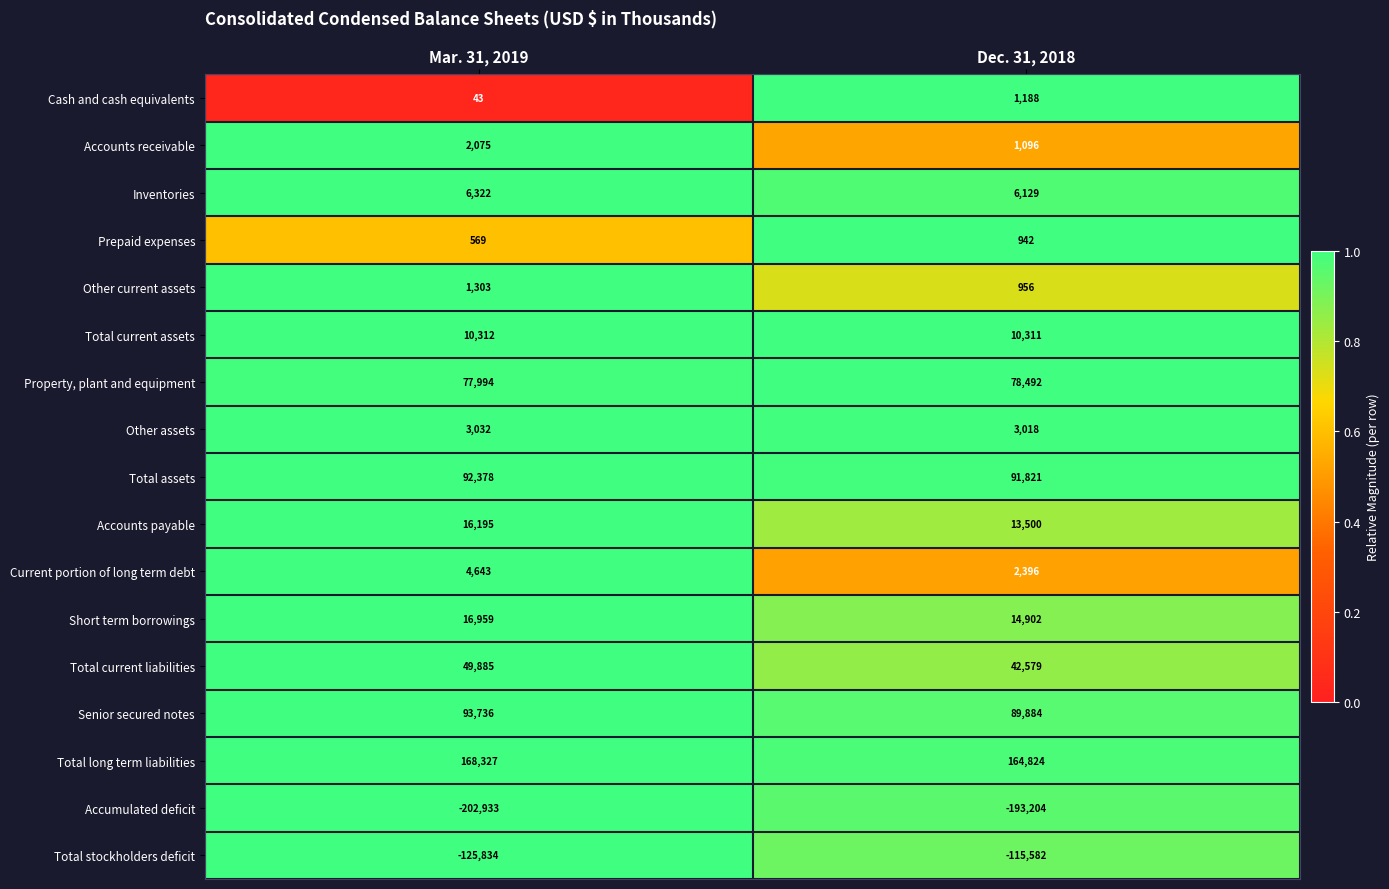

List the series in order of their peak value, lowest first.

Accumulated deficit, Total stockholders deficit, Prepaid expenses, Cash and cash equivalents, Other current assets, Accounts receivable, Other assets, Current portion of long term debt, Inventories, Total current assets, Accounts payable, Short term borrowings, Total current liabilities, Property, plant and equipment, Total assets, Senior secured notes, Total long term liabilities